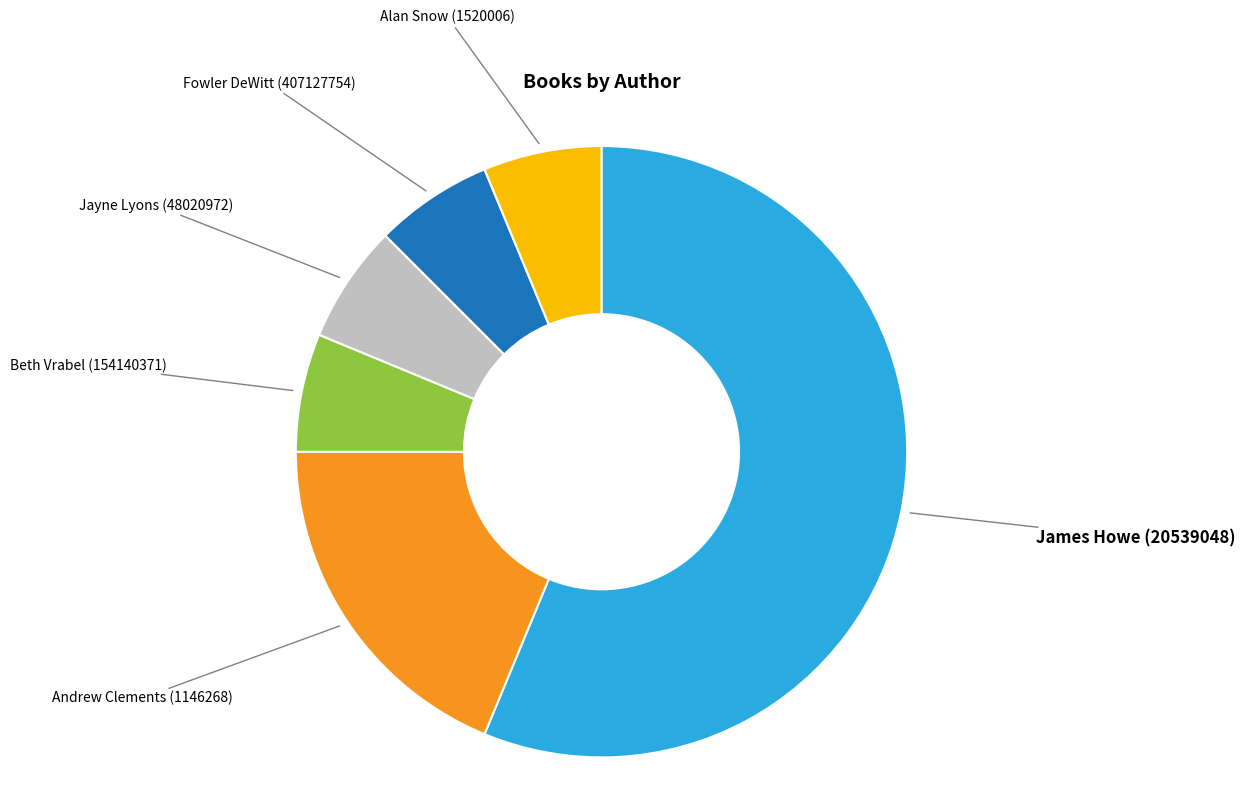

Between James Howe (20539048) and Fowler DeWitt (407127754), which is larger?

James Howe (20539048)